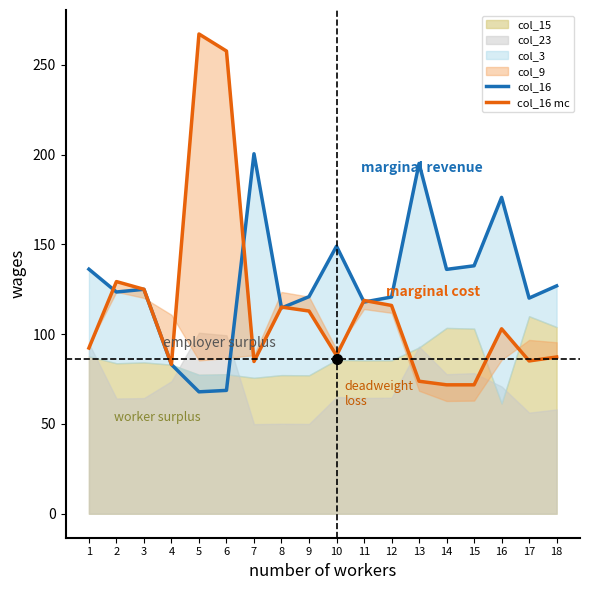

Where is col_16 mc nearest to the value 169?

2